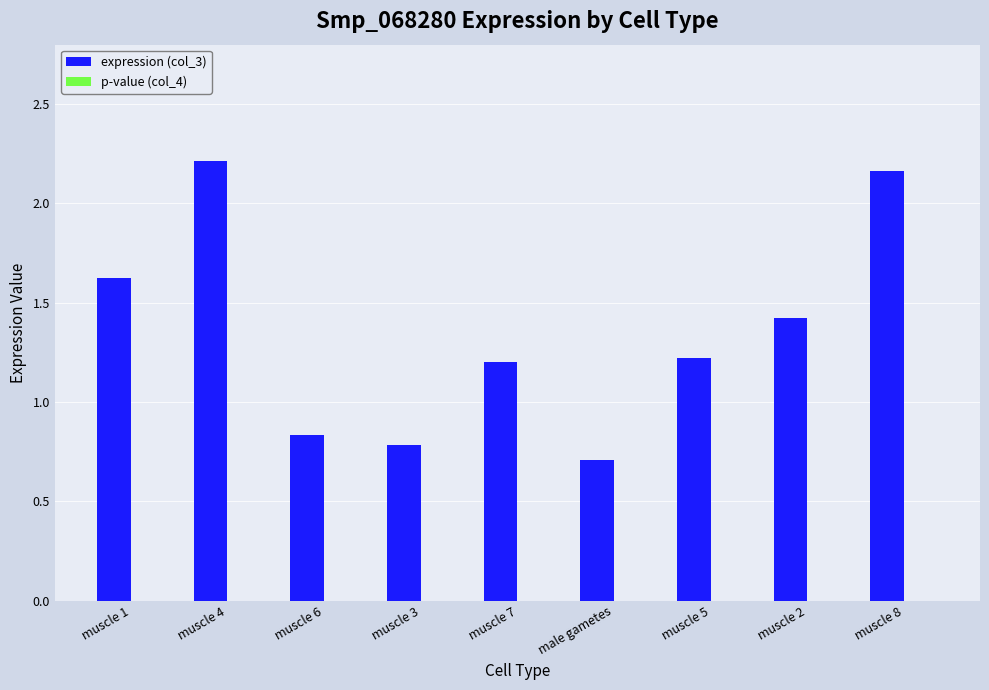

What is the sum of all expression (col_3) values?

12.2